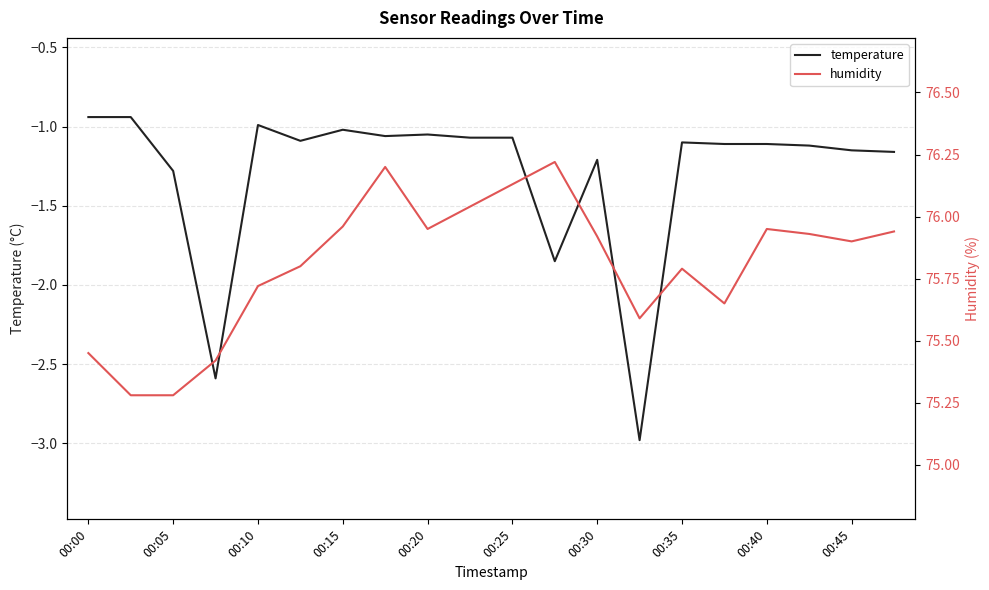

Is it true that temperature equals -2.3 at 00:05?

False